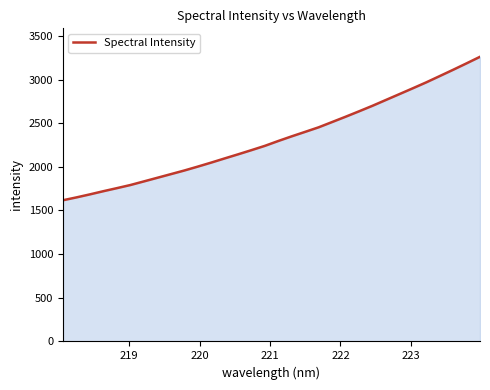

What is the average value?

2328.3